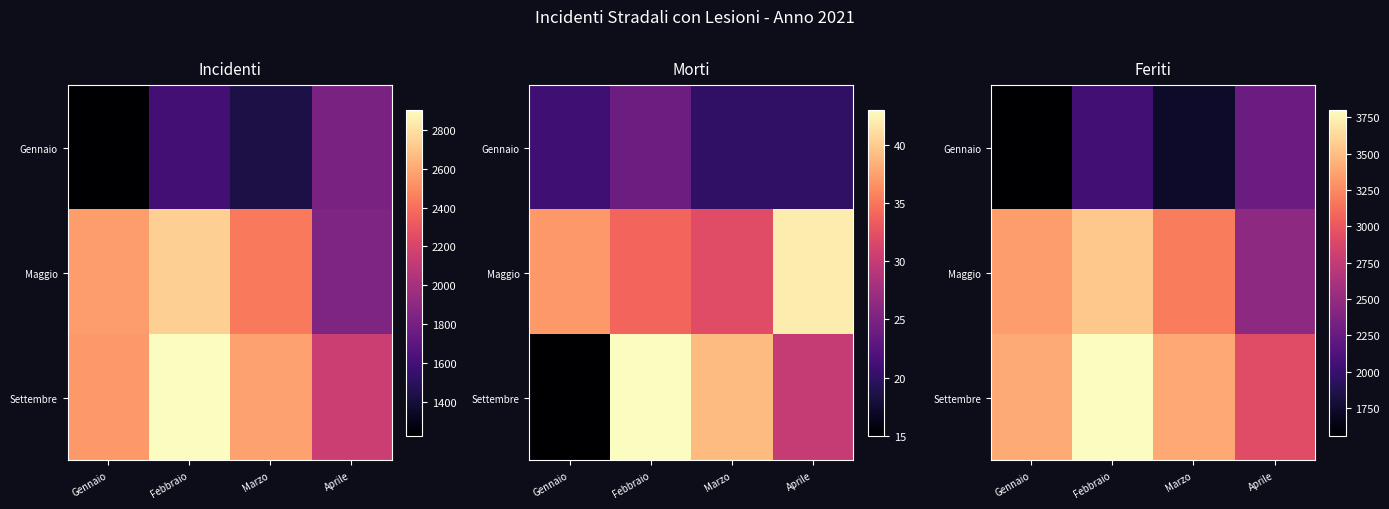

What is the total value across all series at Febbraio?

9389